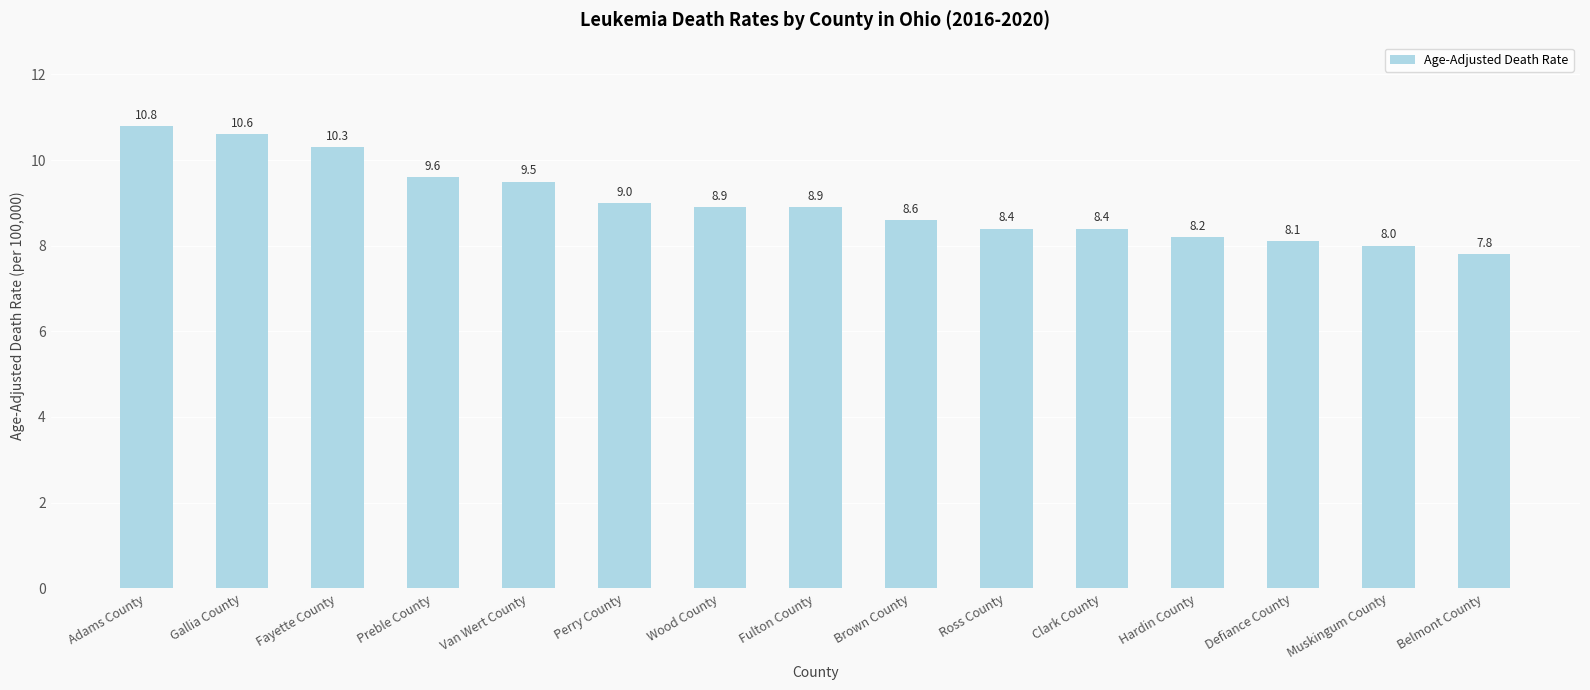

How many data points does each series have?

15